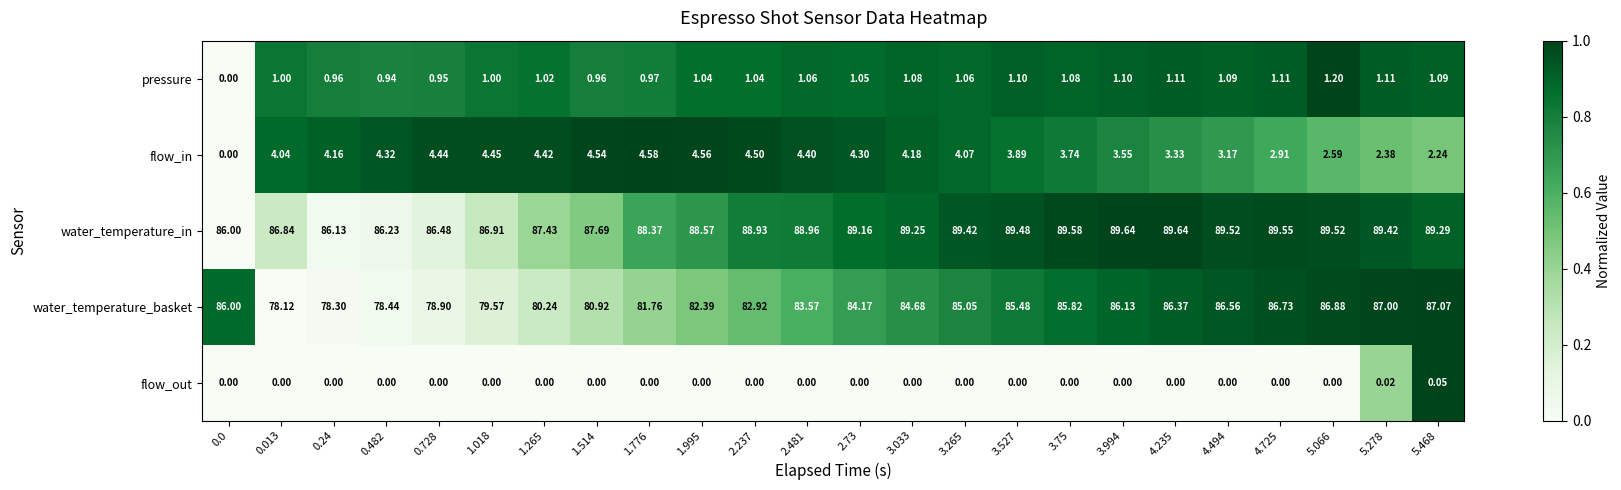

Between 0.24 and 3.265, which series saw the biggest shift?

water_temperature_basket